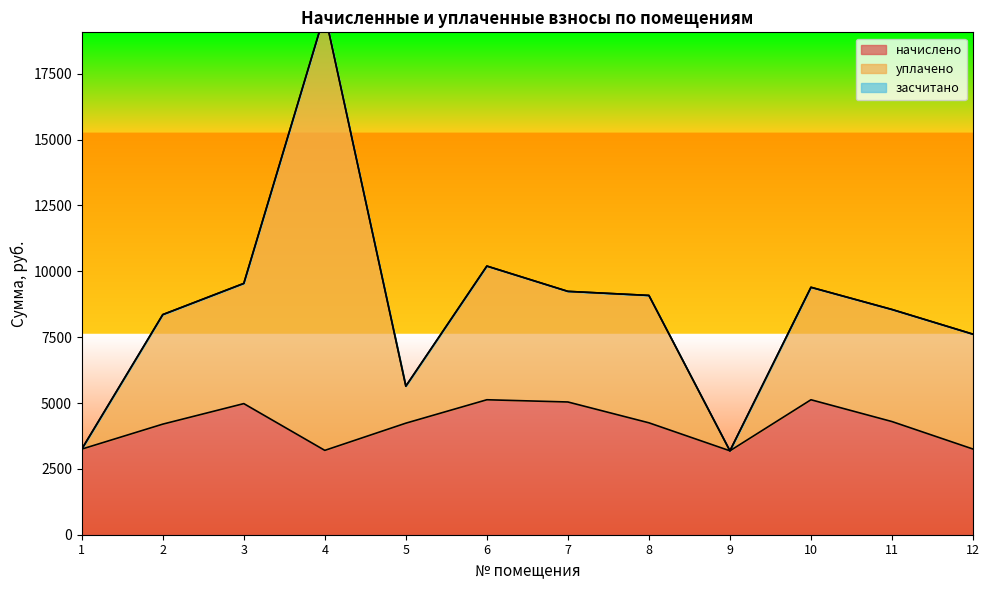

How many lines are shown in the chart?

2